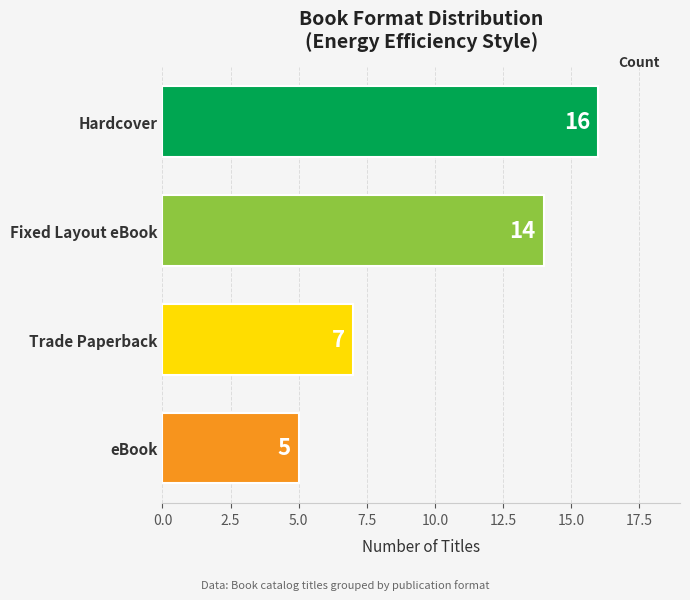

List the labels in order of value, smallest first.

eBook, Trade Paperback, Fixed Layout eBook, Hardcover